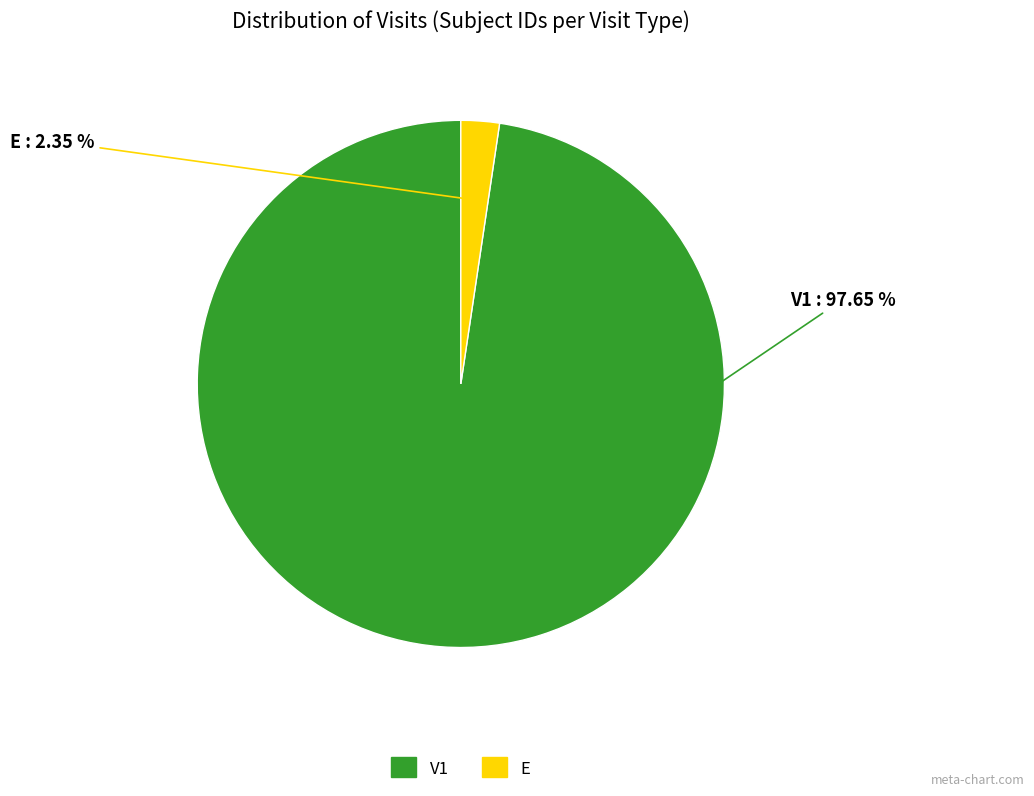

Does V1 represent more than half of the total?

Yes